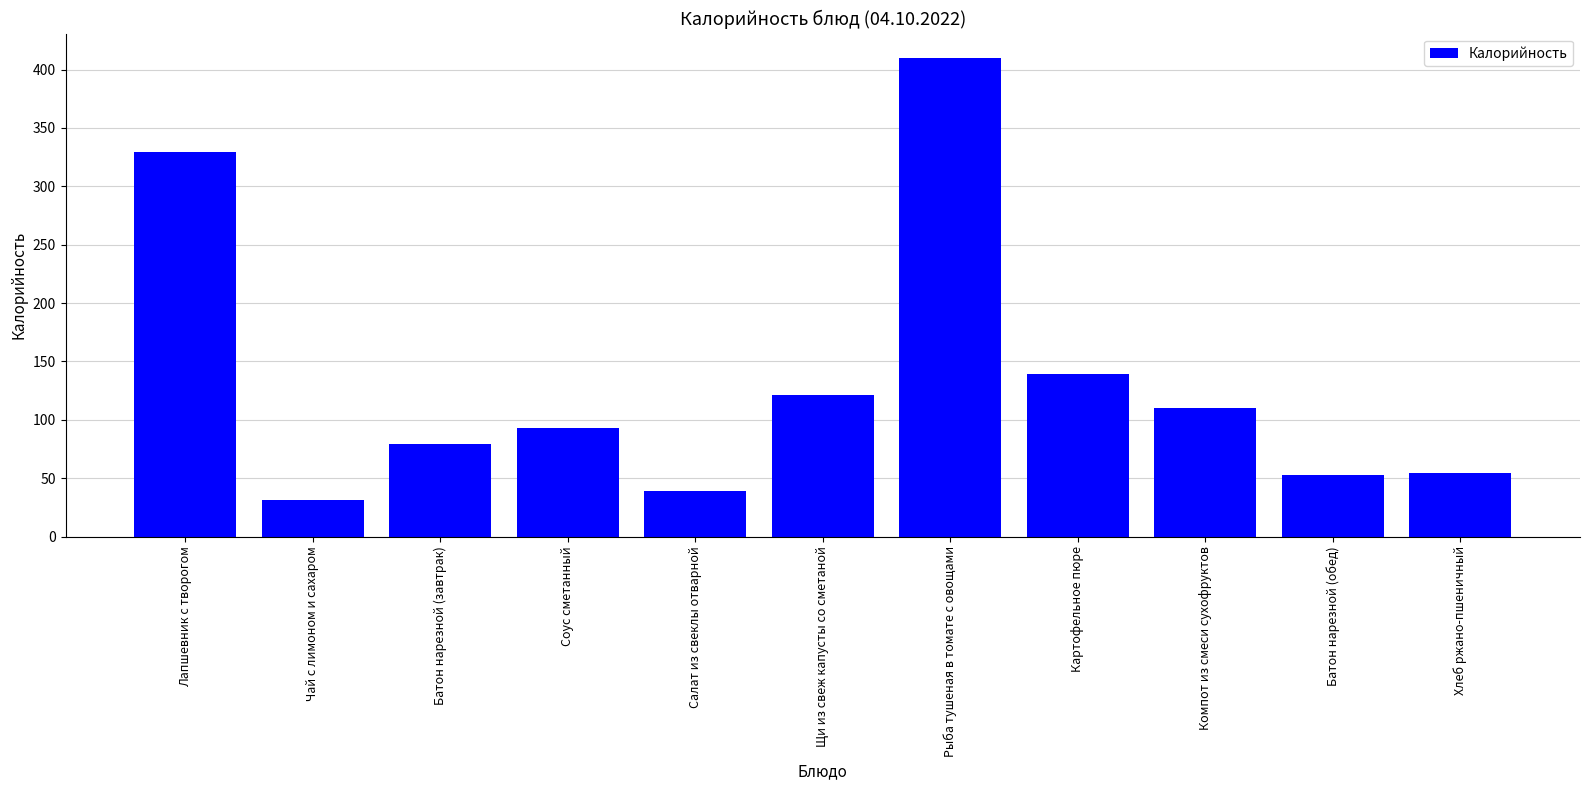

The value at Салат из свеклы отварной is 66.9. True or false?

False